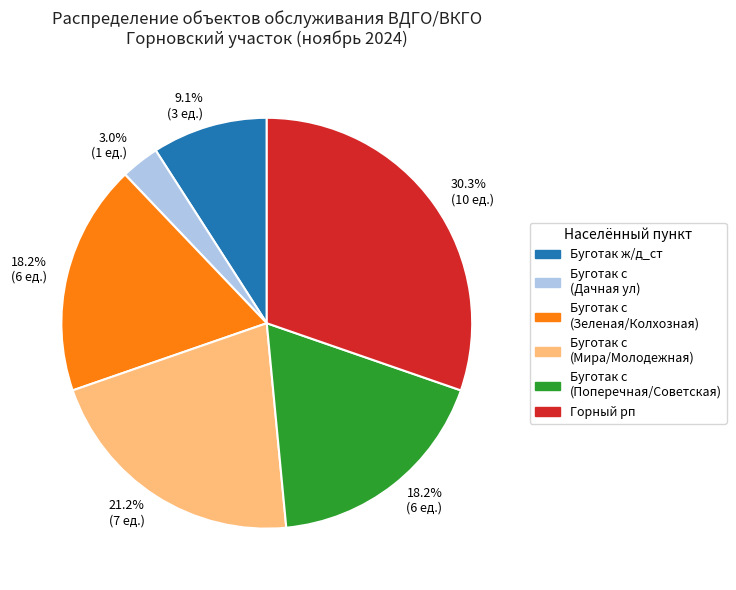

Is there a majority slice in this chart?

No